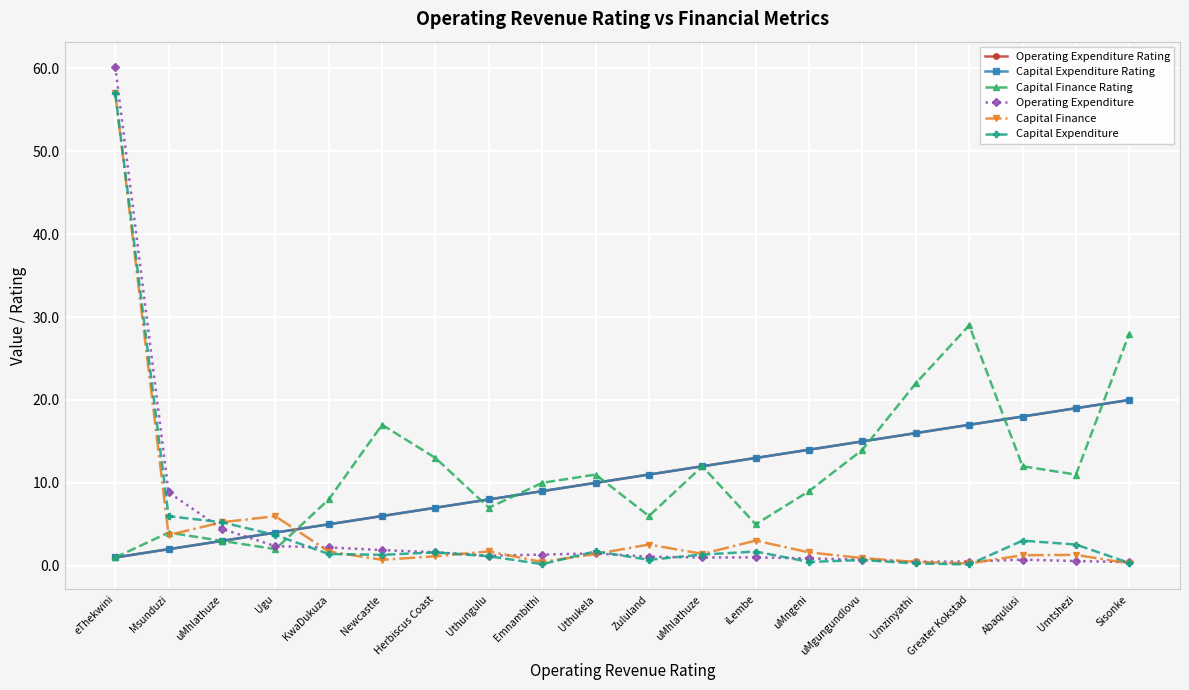

Does the chart have visible grid lines?

Yes